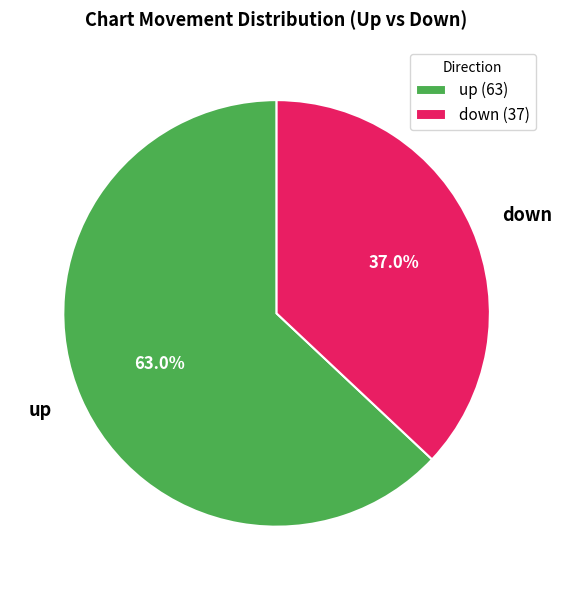

What is the largest slice in the pie chart?

up